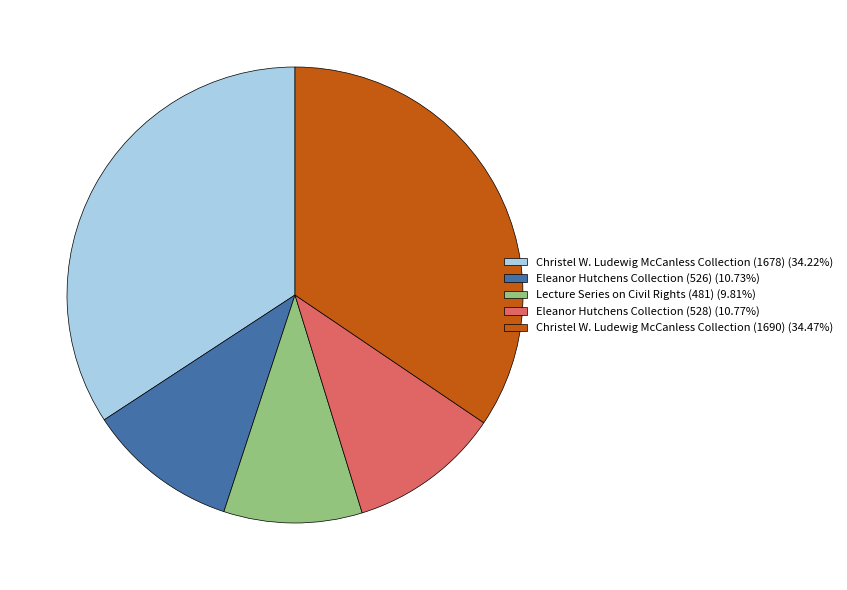

How many slices are in this pie chart?

5